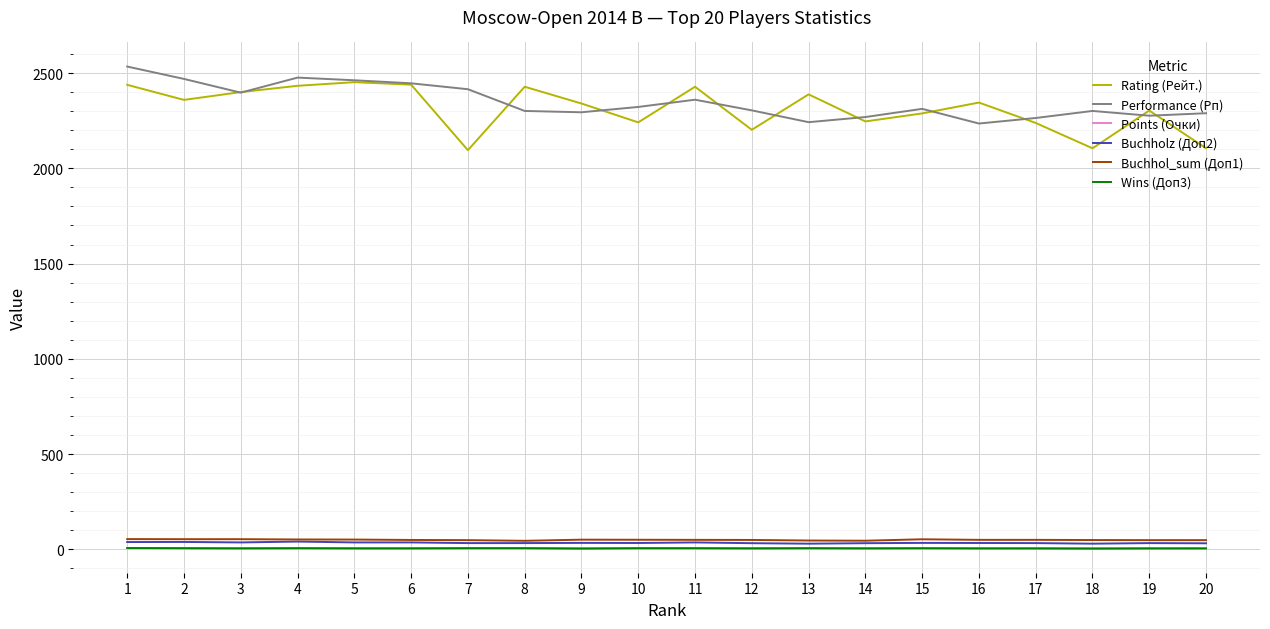

True or false: Performance (Рп) and Wins (Доп3) cross at least once.

False